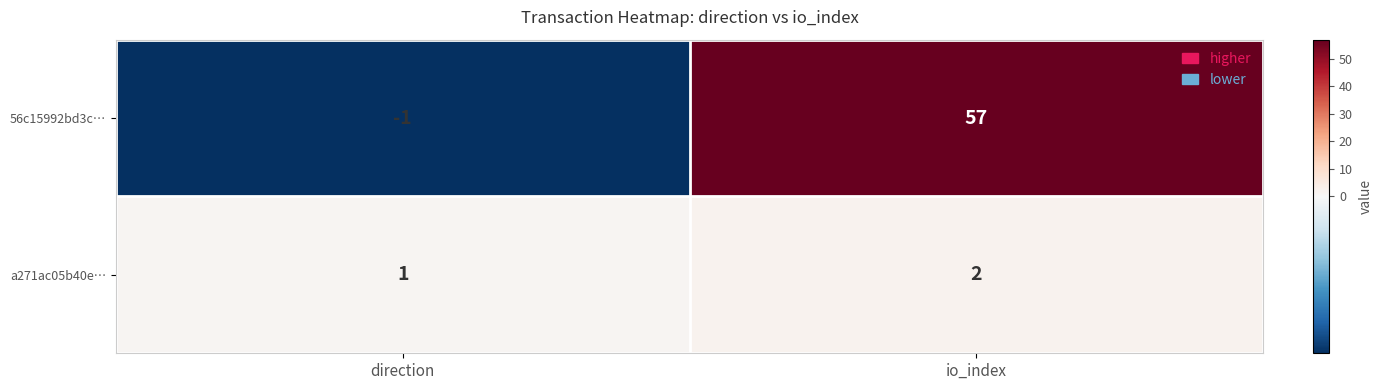

Which label corresponds to the smallest value in the chart?

direction